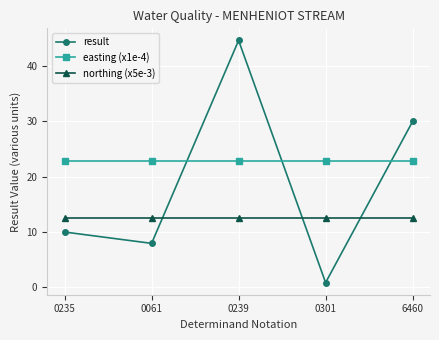

True or false: easting (x1e-4) and northing (x5e-3) intersect in this chart.

False